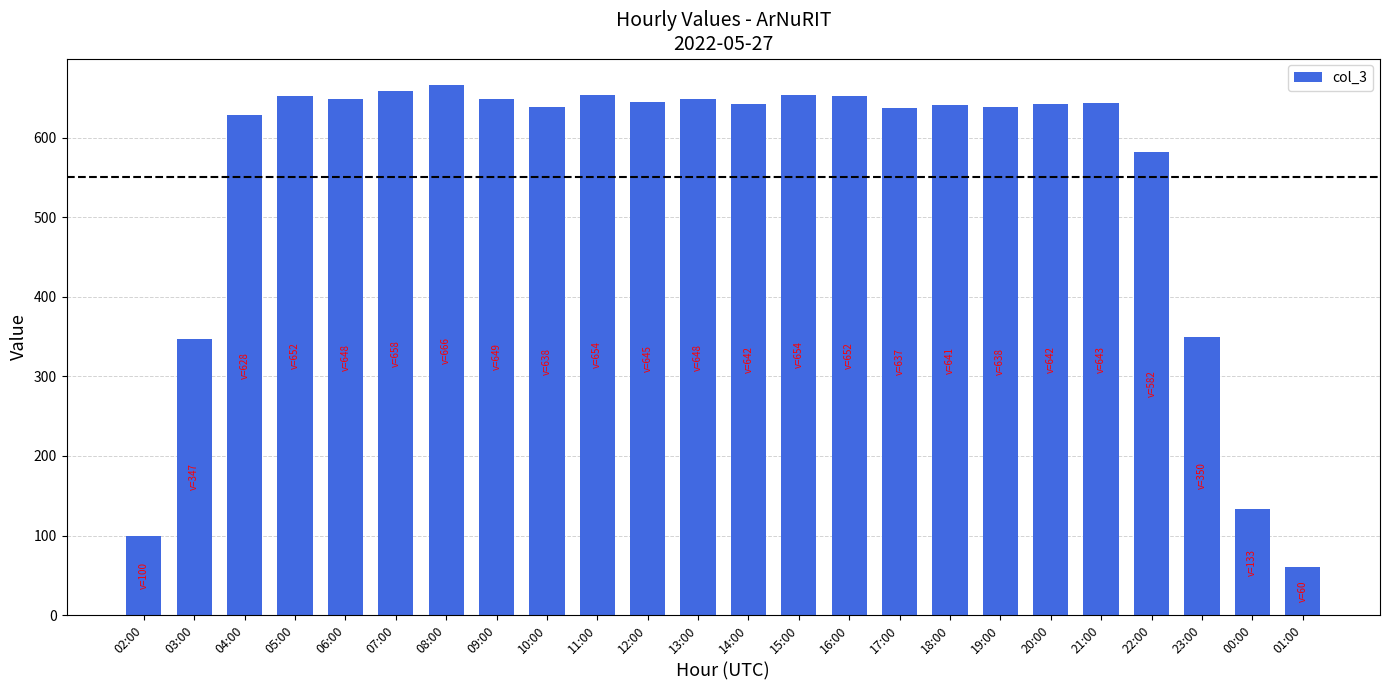

What is the change in value from 07:00 to 09:00?

-9